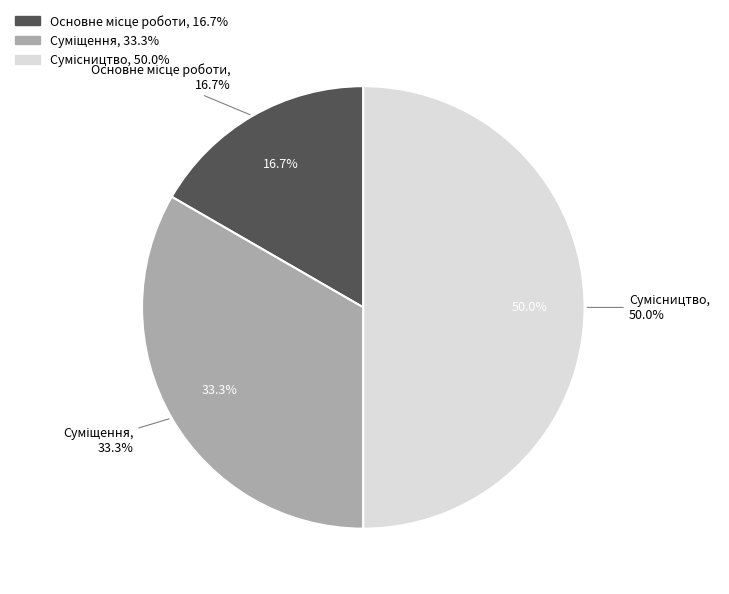

The Сумісництво slice represents 42% of the pie. True or false?

False